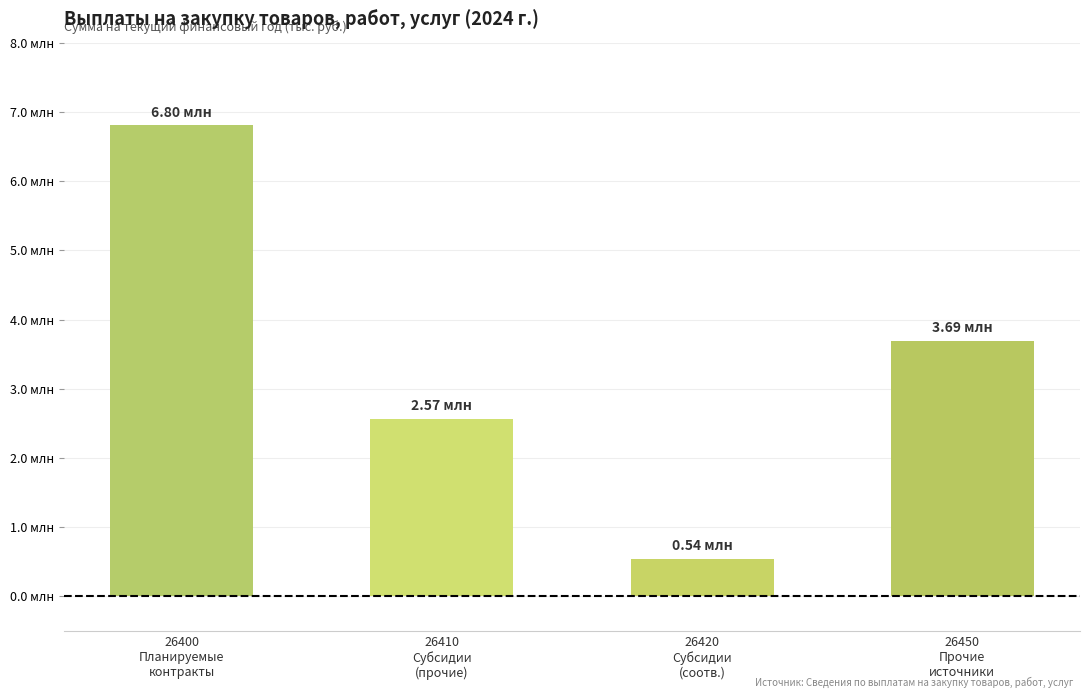

What is the change in value from 26410
Субсидии
(прочие) to 26450
Прочие
источники?

+1126513.4